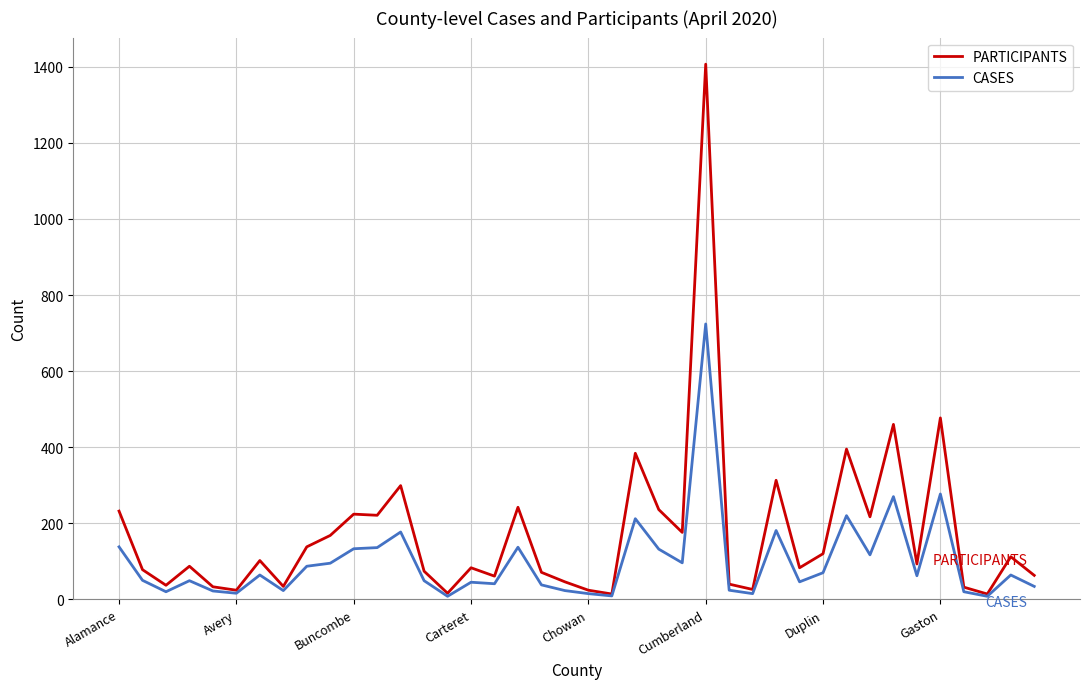

What is the highest value of the PARTICIPANTS series?

1407